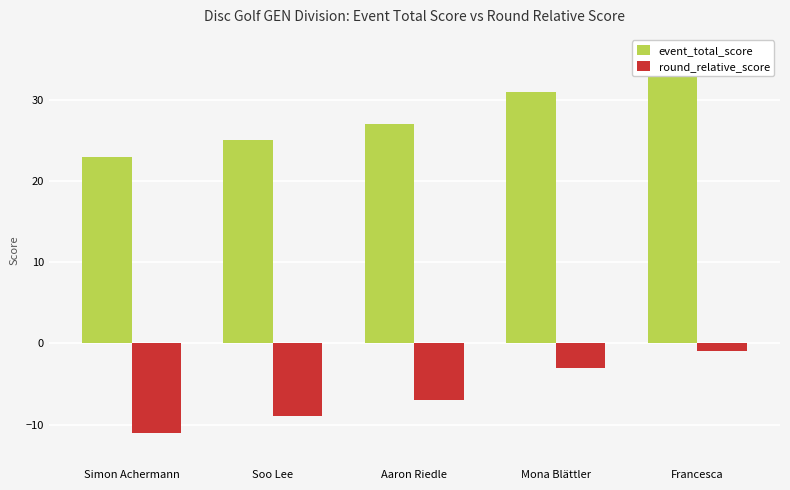

The event_total_score series shows 8 at Aaron Riedle. True or false?

False